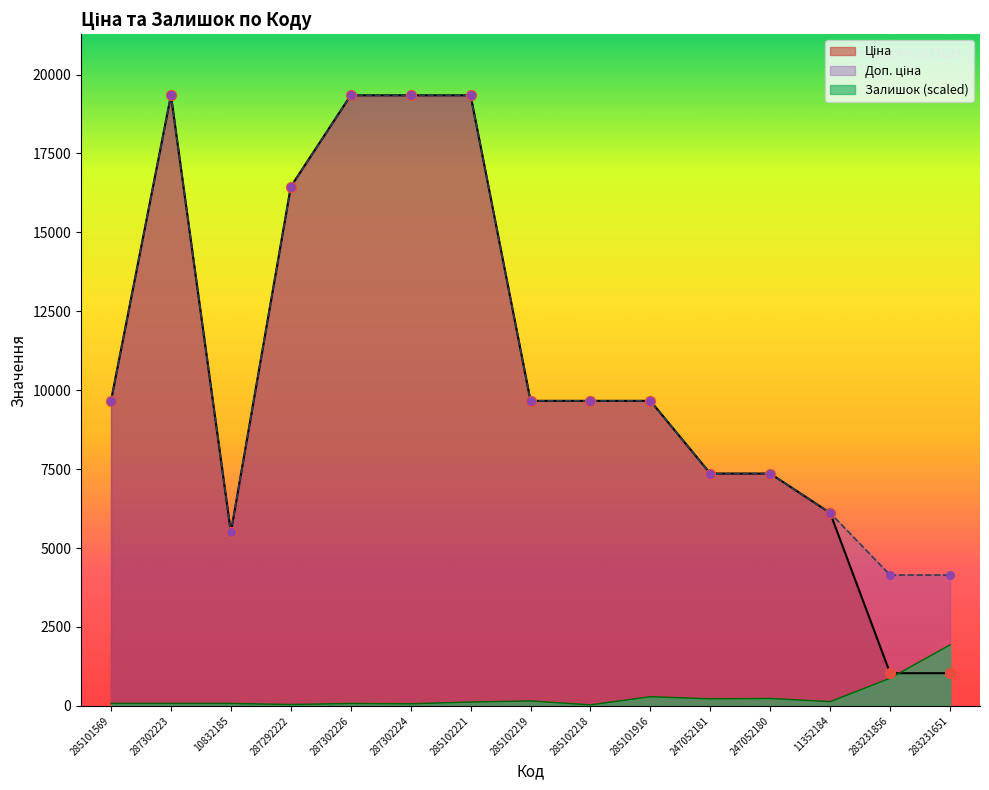

At which category is the sum across all series the highest?

285102221